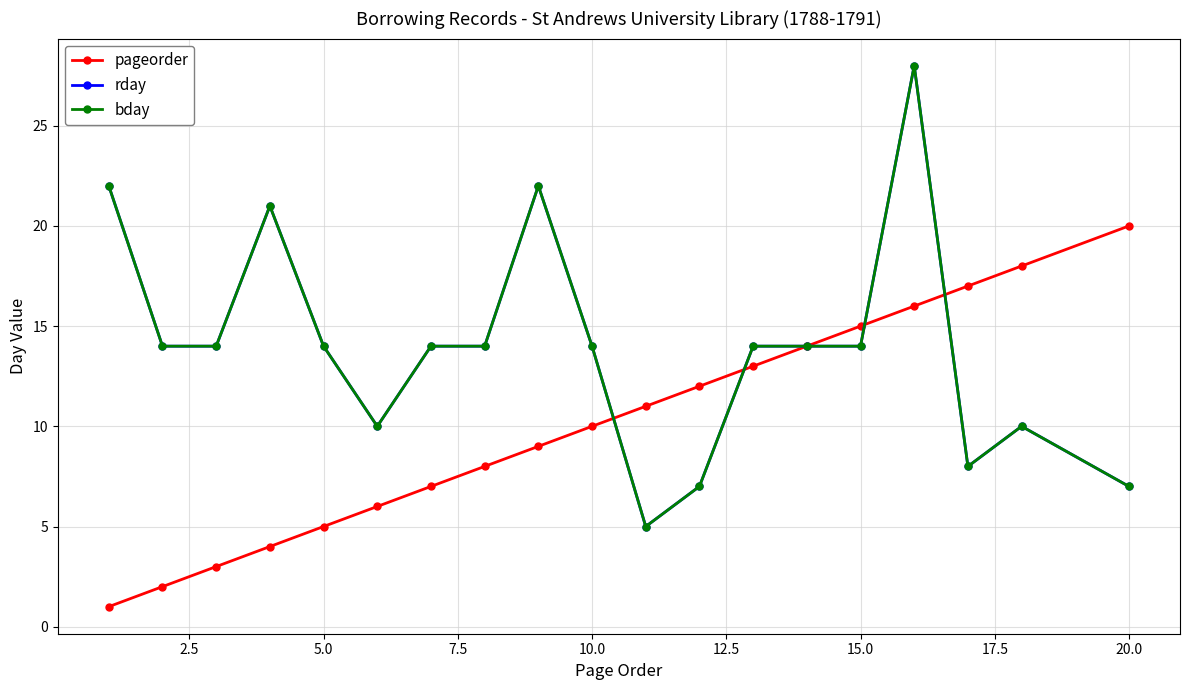

Reading right to left, extract all data points from this chart.

pageorder: 20	18	17	16	15	14	13	12	11	10	9	8	7	6	5	4	3	2	1
rday: 7	10	8	28	14	14	14	7	5	14	22	14	14	10	14	21	14	14	22
bday: 7	10	8	28	14	14	14	7	5	14	22	14	14	10	14	21	14	14	22